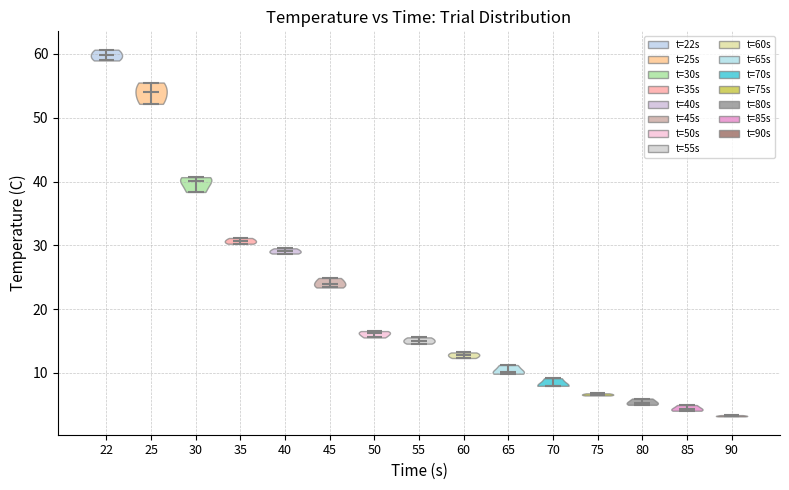

Reading left to right, read every violin against the y-axis: where its median line is, and the lowest and highest points it reaches. The values are not printed on the chart, so give them approximately, as read against the axis.

22: median line 60, lowest point 59, highest point 61
25: median line 54, lowest point 52, highest point 56
30: median line 40, lowest point 38, highest point 41
35: median line 31, lowest point 30, highest point 31
40: median line 29, lowest point 29, highest point 30
45: median line 24, lowest point 23, highest point 25
50: median line 16, lowest point 16, highest point 17
55: median line 15, lowest point 15, highest point 16
60: median line 13, lowest point 12, highest point 13
65: median line 10, lowest point 10, highest point 11
70: median line 8, lowest point 8, highest point 9
75: median line 7, lowest point 6, highest point 7
80: median line 5, lowest point 5, highest point 6
85: median line 4, lowest point 4, highest point 5
90: median line 3, lowest point 3, highest point 3